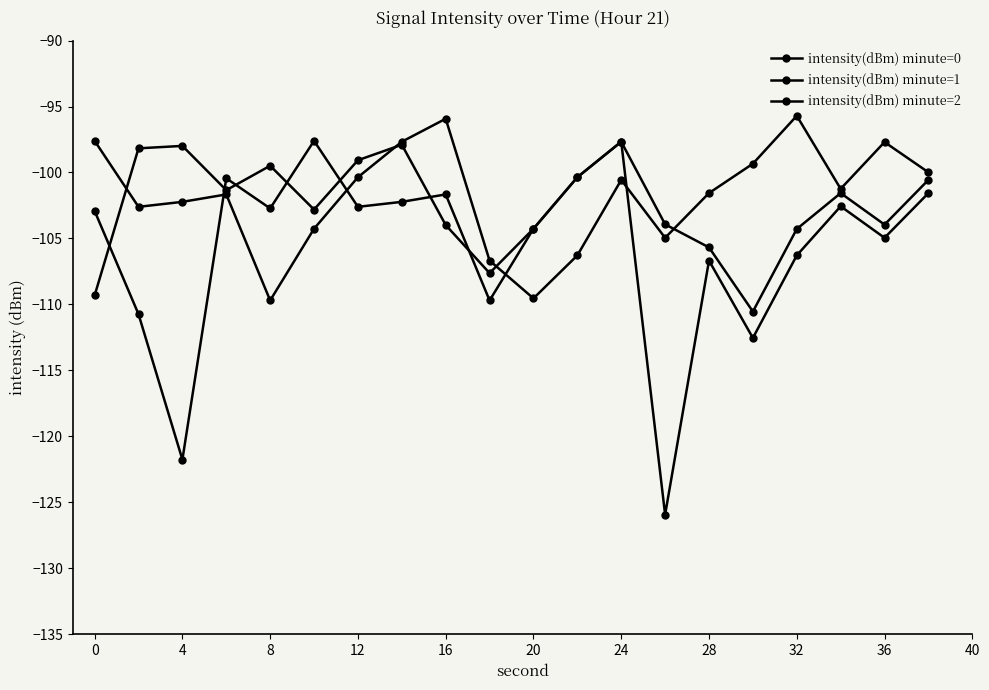

How many lines are shown in the chart?

3